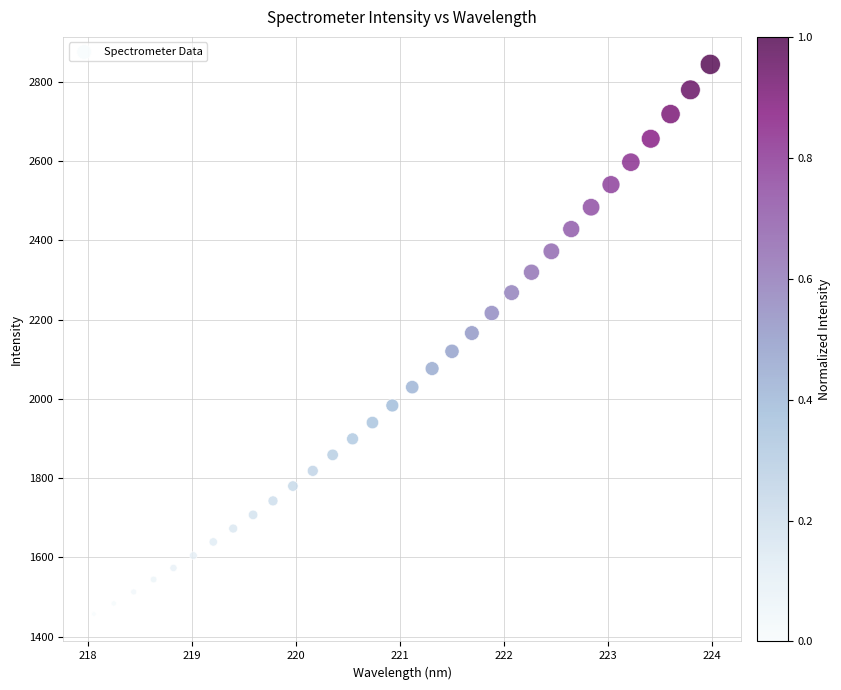

What is the range of X values (max minus min)?

5.9